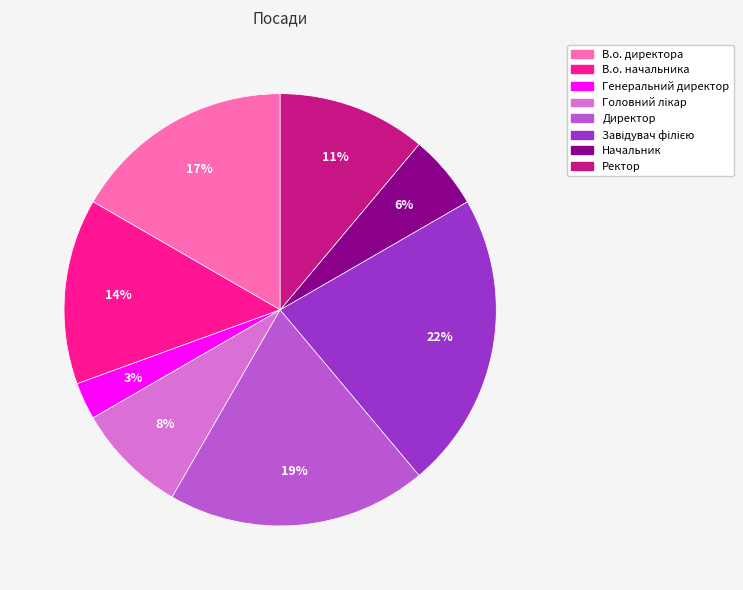

Combined, do Начальник and Генеральний директор account for over 50%?

No